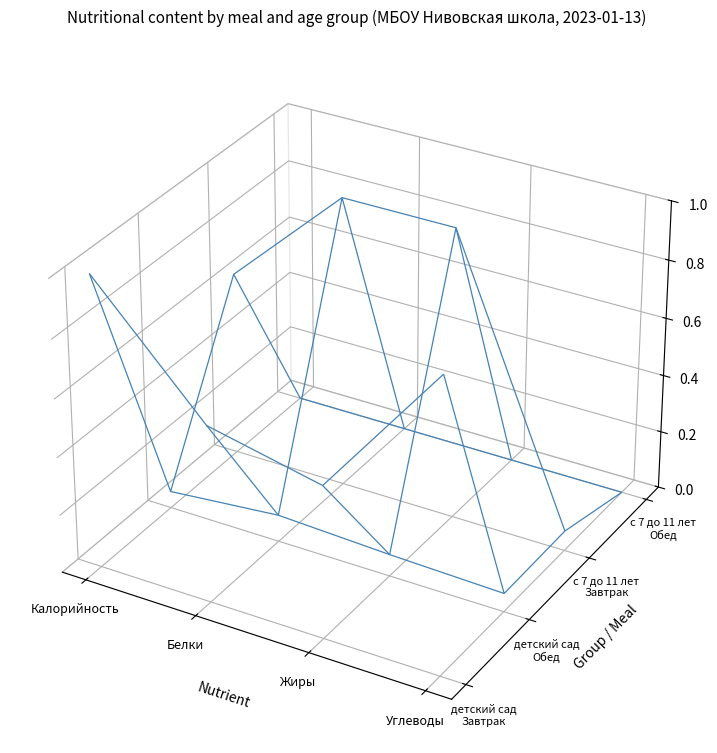

The value of детский сад - Завтрак at 2 is 2.5. True or false?

False